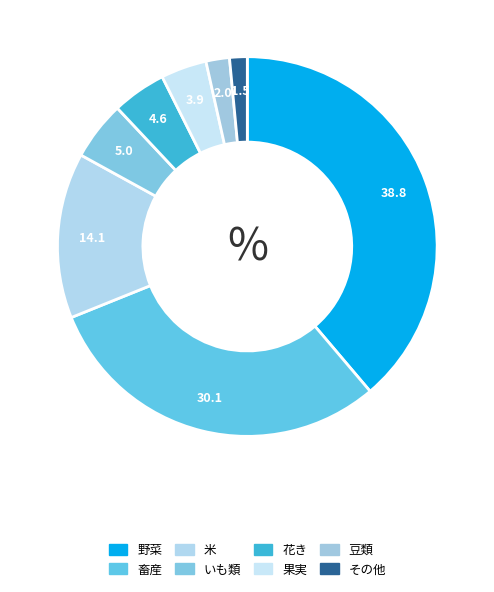

How many slices are in this pie chart?

8